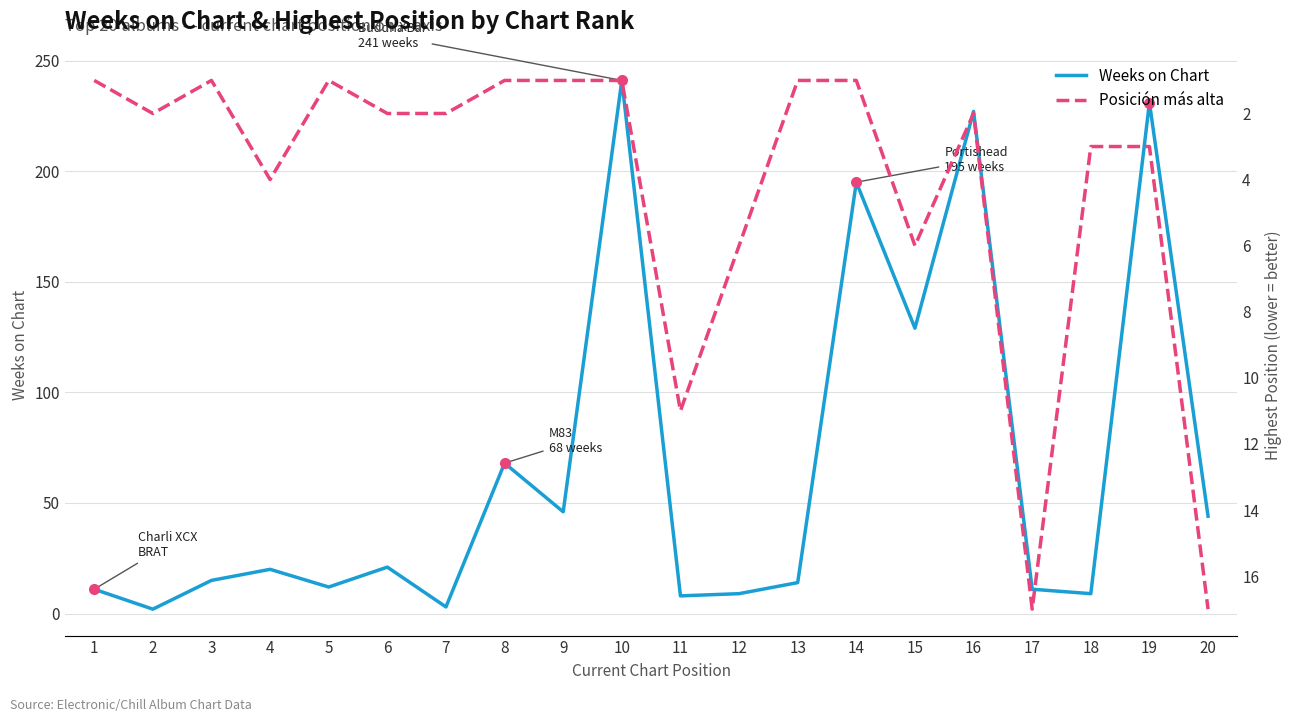

Rank the categories by Posición más alta value from highest to lowest.

17, 20, 11, 12, 15, 4, 18, 19, 2, 6, 7, 16, 1, 3, 5, 8, 9, 10, 13, 14